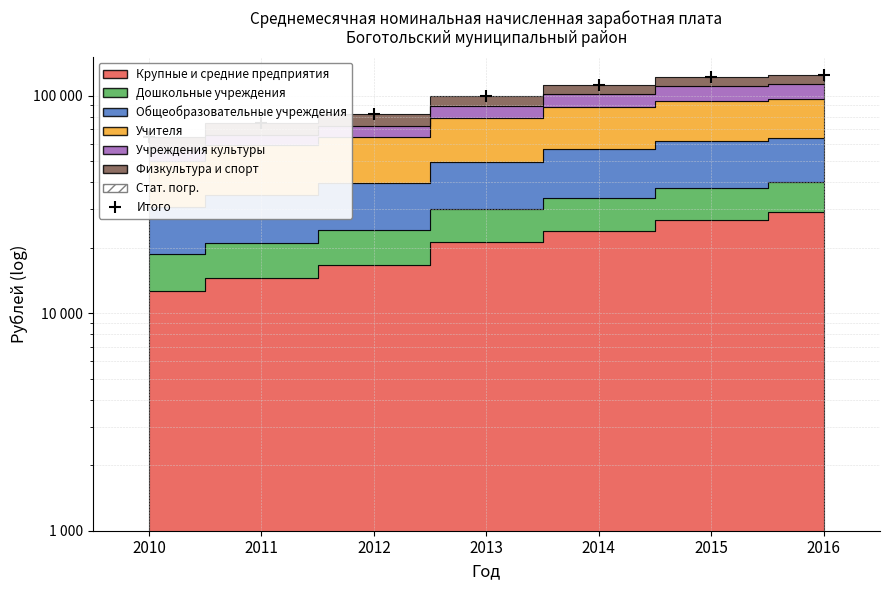

Reading left to right, transcribe all the data shown in this chart.

2010=64375.8	2011=74654.1	2012=82127.2	2013=99607.5	2014=111860.1	2015=121831.8	2016=124197.8